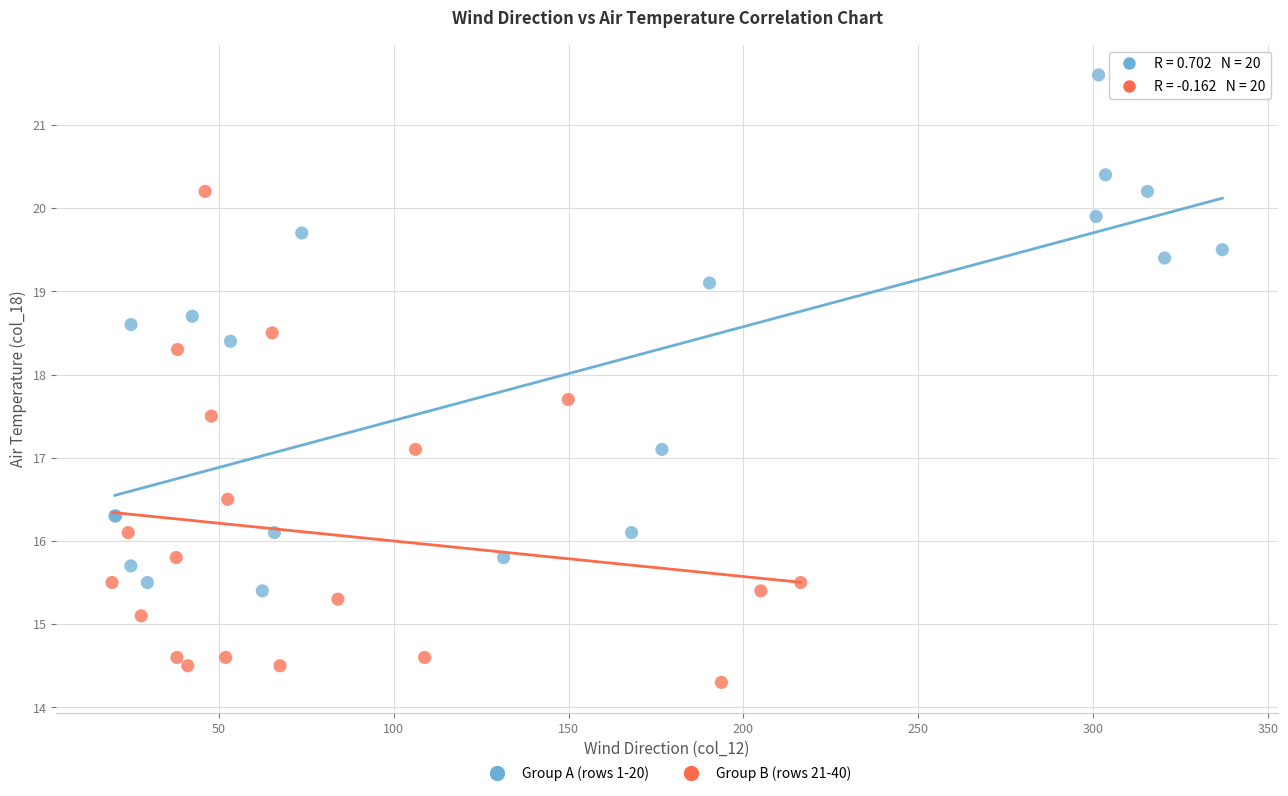

Which series reaches the minimum Y coordinate?

Group B (rows 21-40)